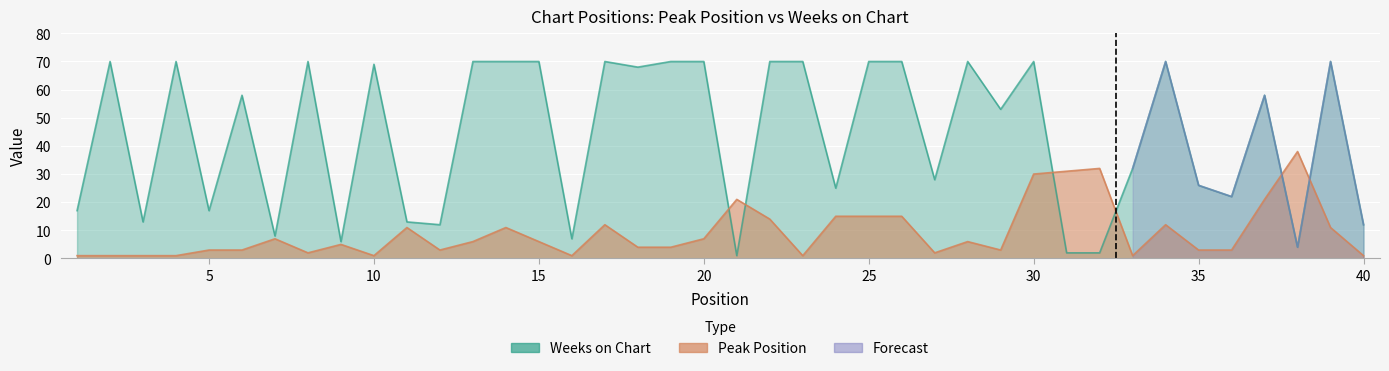

In Weeks on Chart, how many points are lower than both neighbors (excluding endpoints)?

13